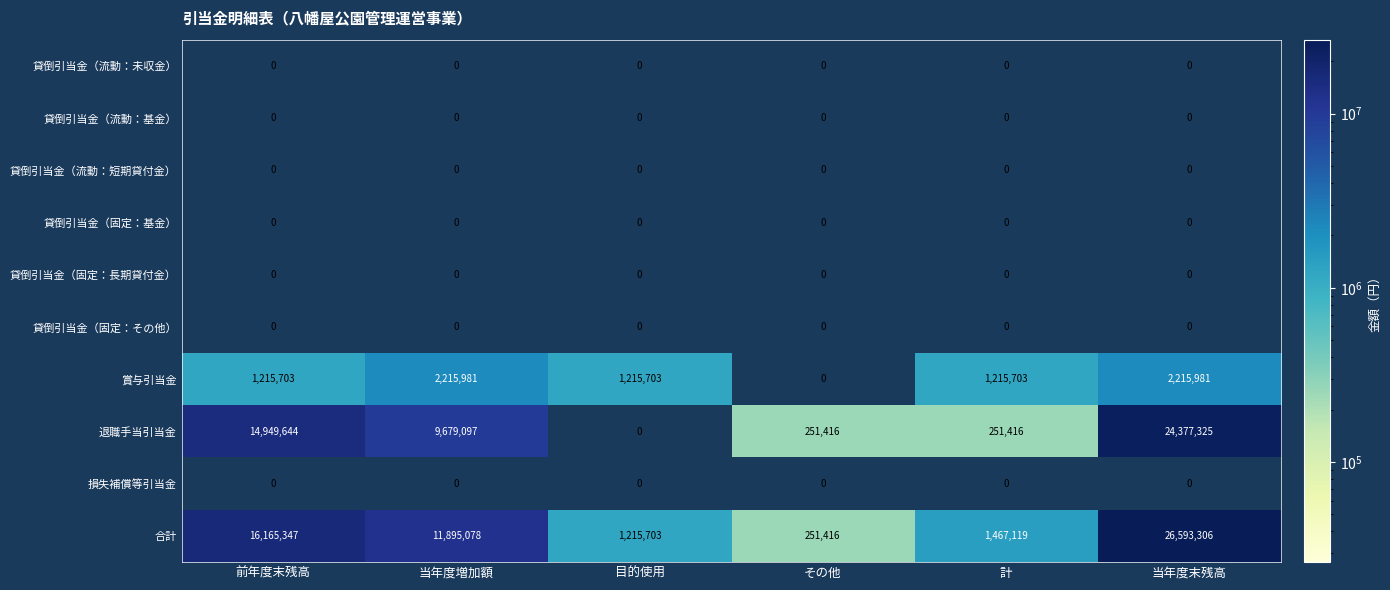

What is the difference between the second highest and second lowest values in the 合計 series?

14949644